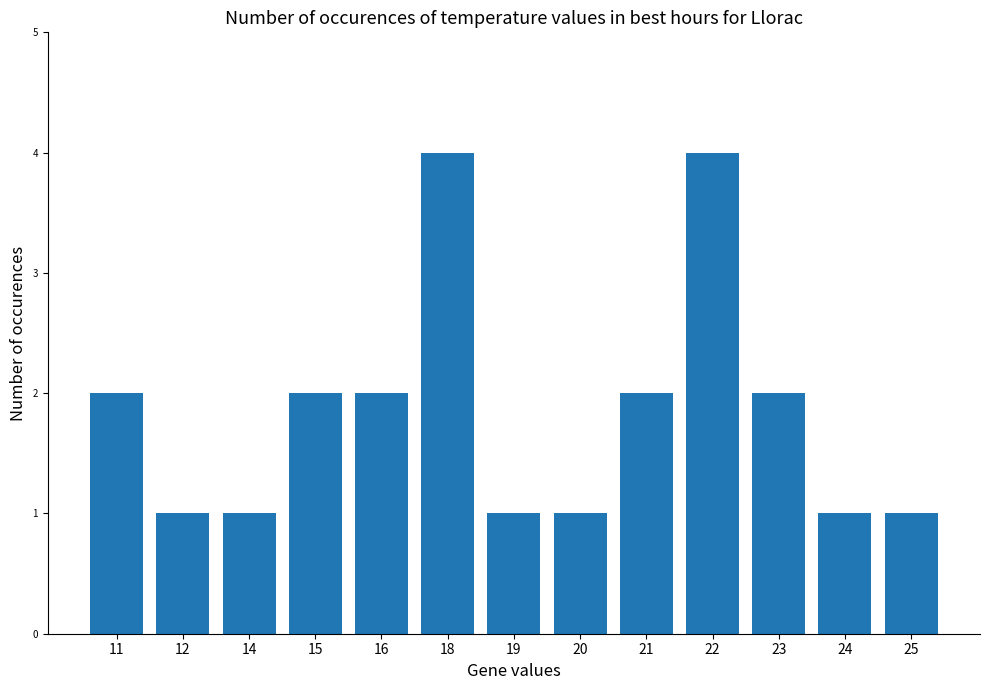

What is the change in value from 11 to 22?

+2